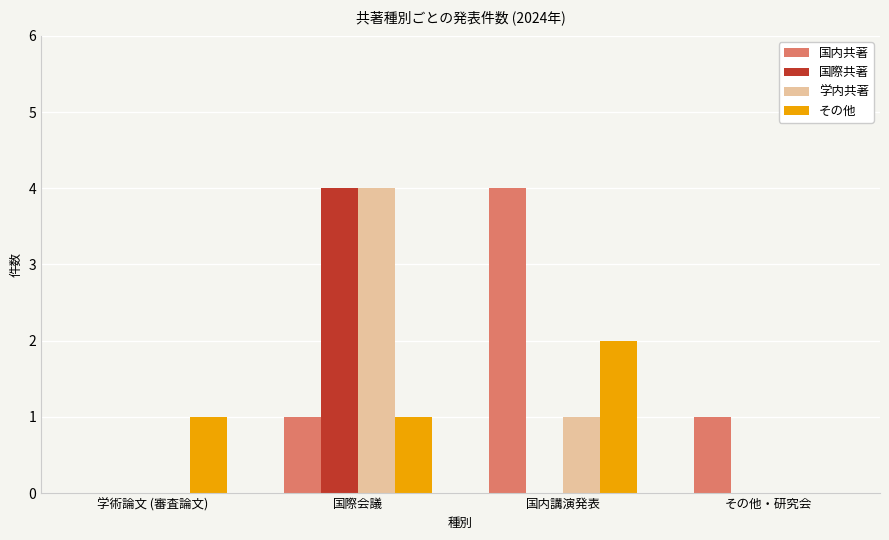

Reading right to left, extract all data points from this chart.

国内共著: 1	4	1	0
国際共著: 0	0	4	0
学内共著: 0	1	4	0
その他: 0	2	1	1